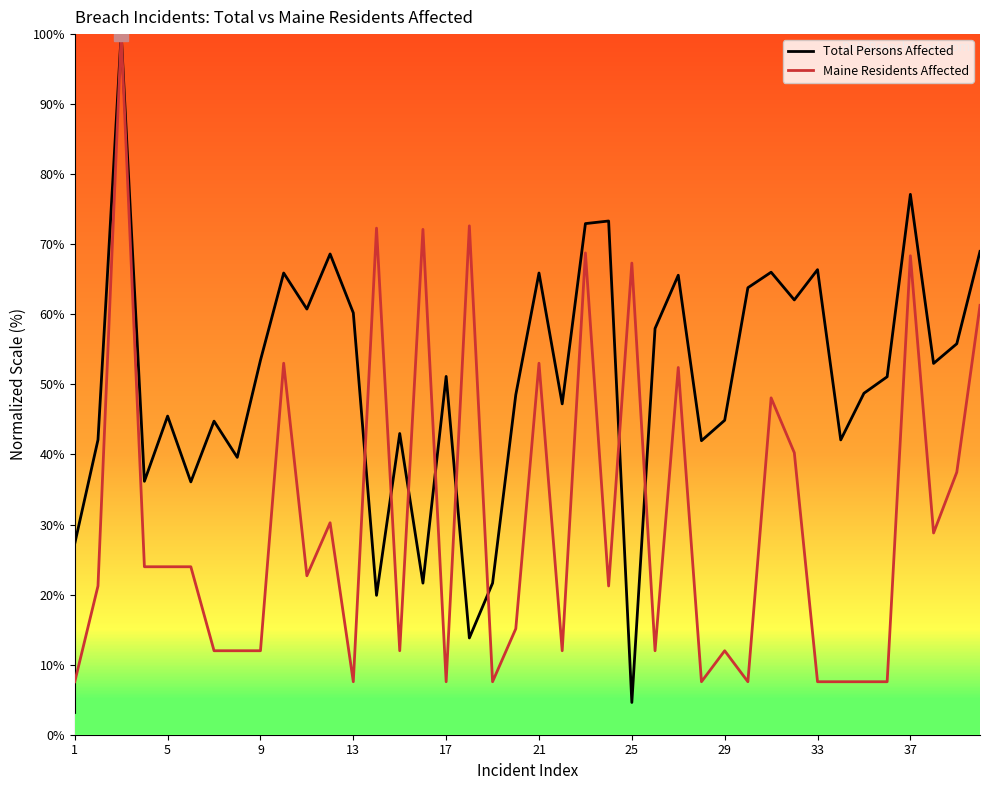

What is the smallest value displayed?

4.6